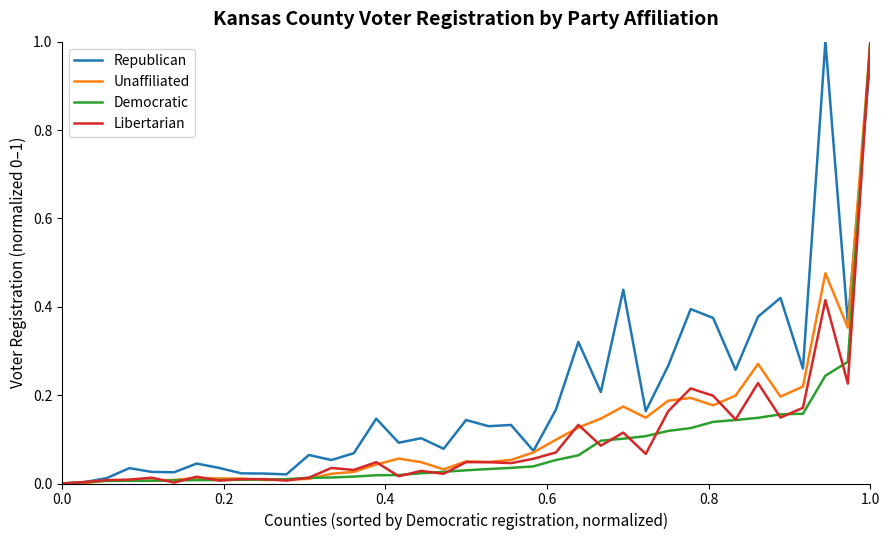

Which series has the largest total across all categories?

Republican